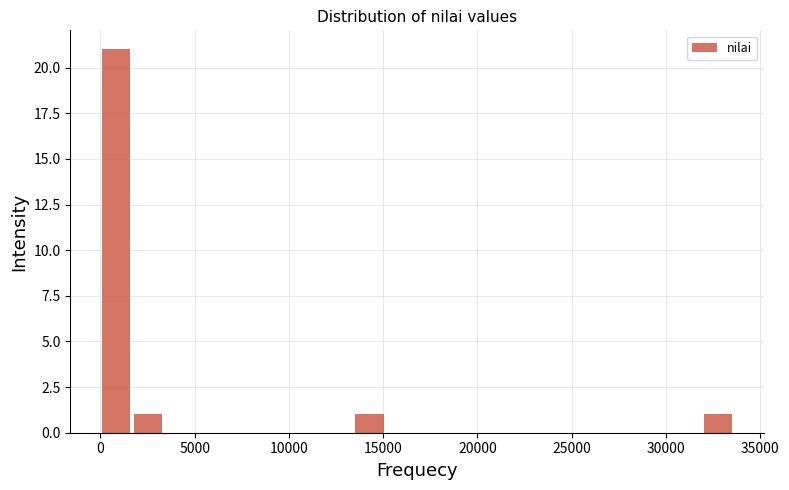

Read against the x-axis, roughly where is the centre of the tallest bar?

1000